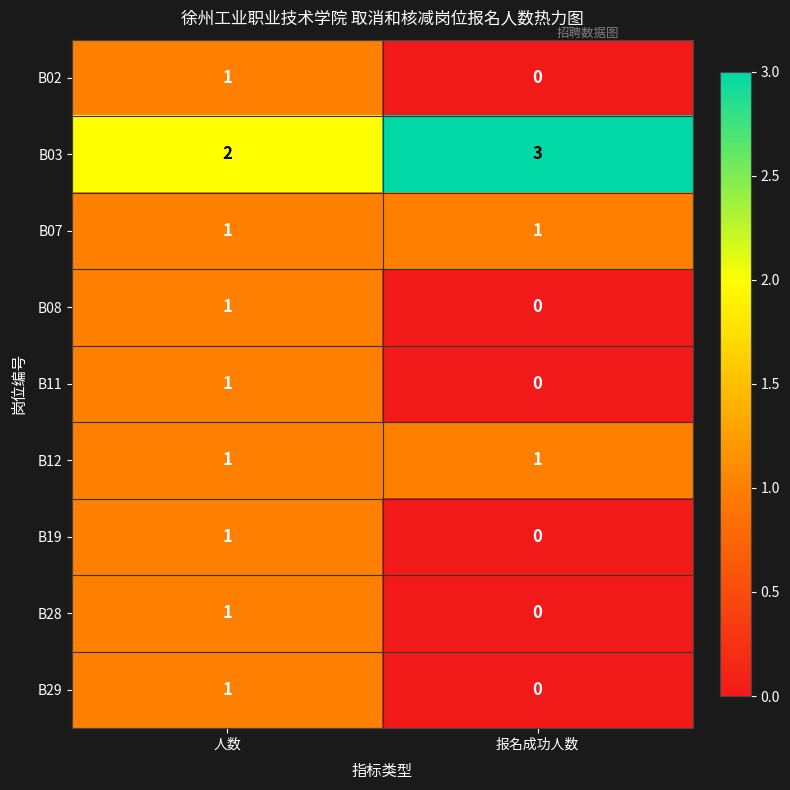

True or false: B02 has a value of 0 at 人数.

False